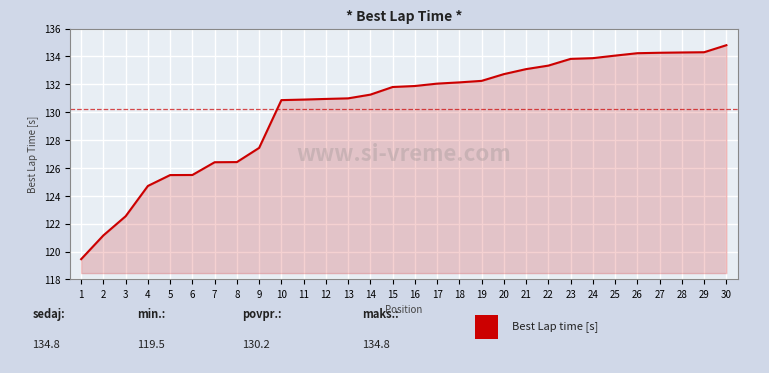

Is it true that the value at 23 is 133.8?

True